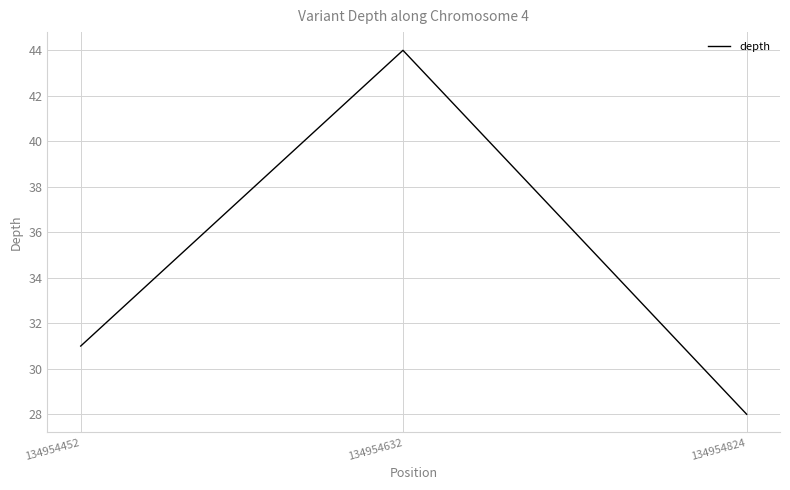

Rank the categories by value from highest to lowest.

134954632, 134954452, 134954824